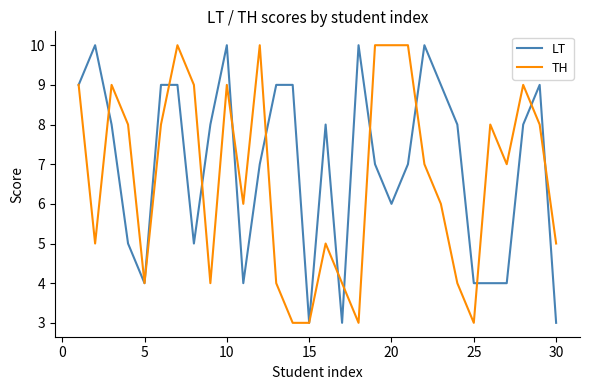

What is the maximum value for LT?

10